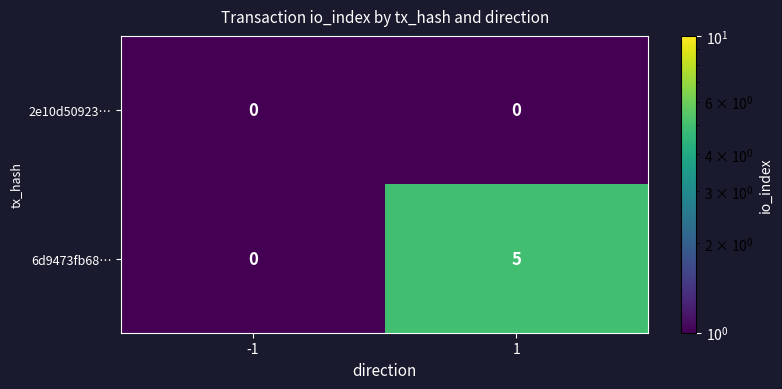

At how many categories does at least one series exceed 3?

1